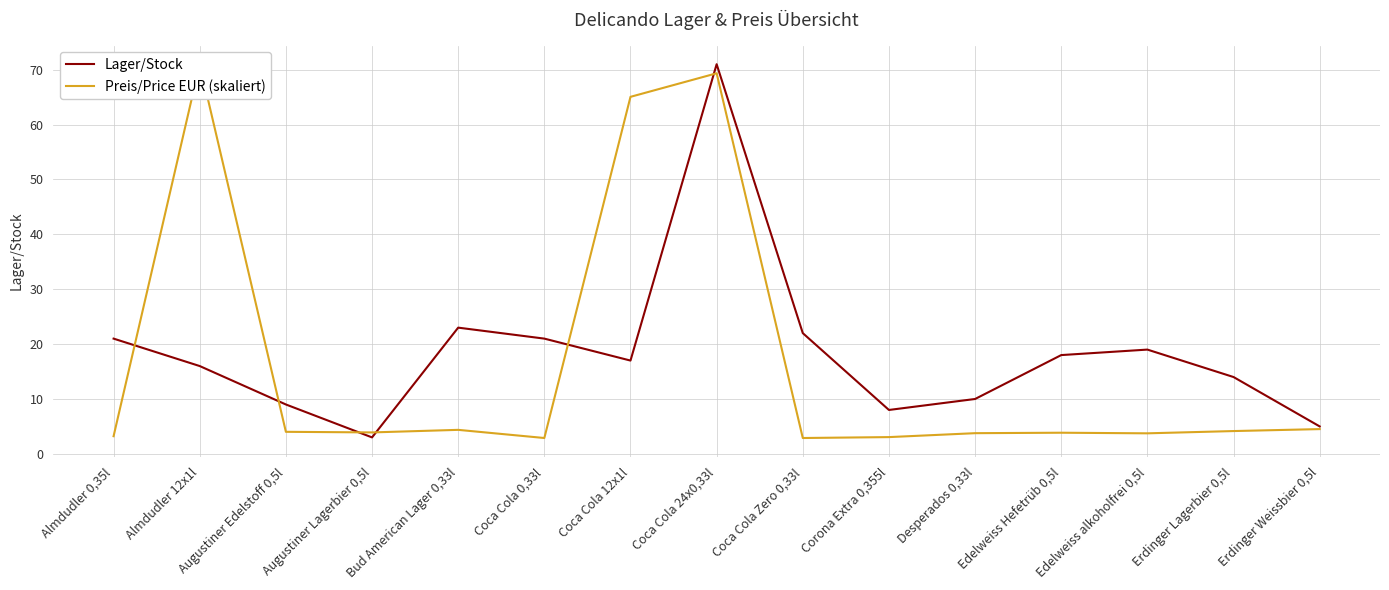

What is the label of the 8th point from the left?

Coca Cola 24x0,33l